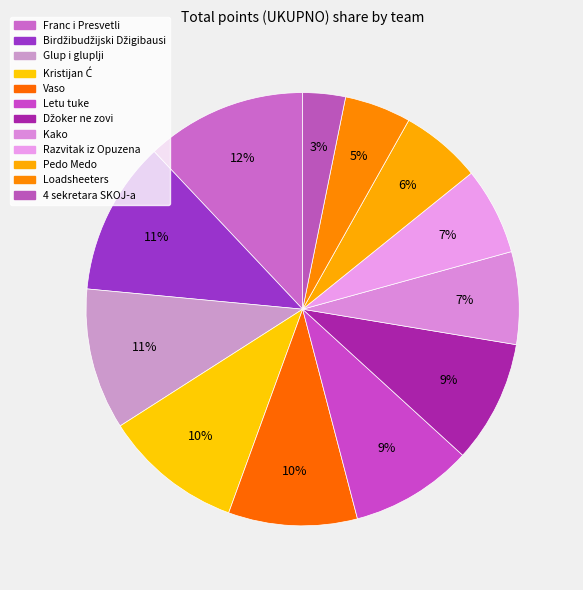

Rank the categories by value from lowest to highest.

4 sekretara SKOJ-a, Loadsheeters, Pedo Medo, Razvitak iz Opuzena, Kako, Letu tuke, Džoker ne zovi, Vaso, Kristijan Ć, Glup i gluplji, Birdžibudžijski Džigibausi, Franc i Presvetli